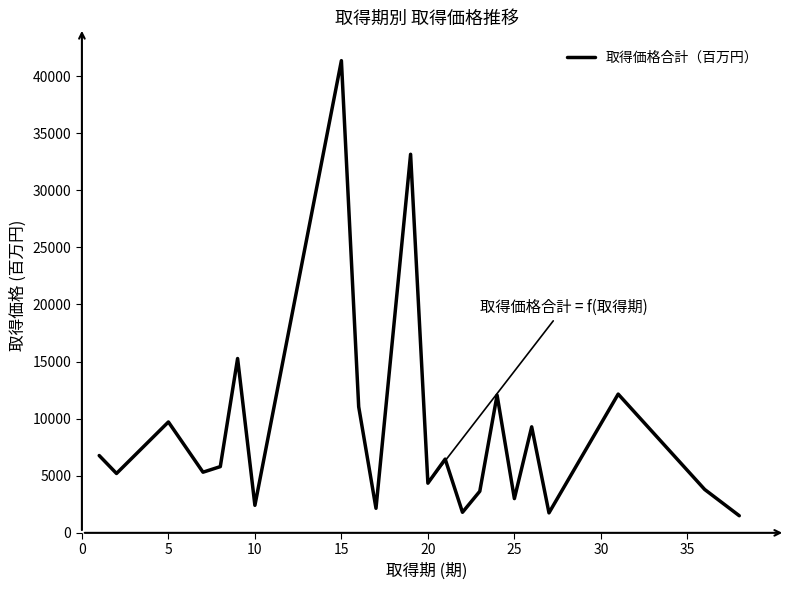

What is the smallest value displayed?

1500